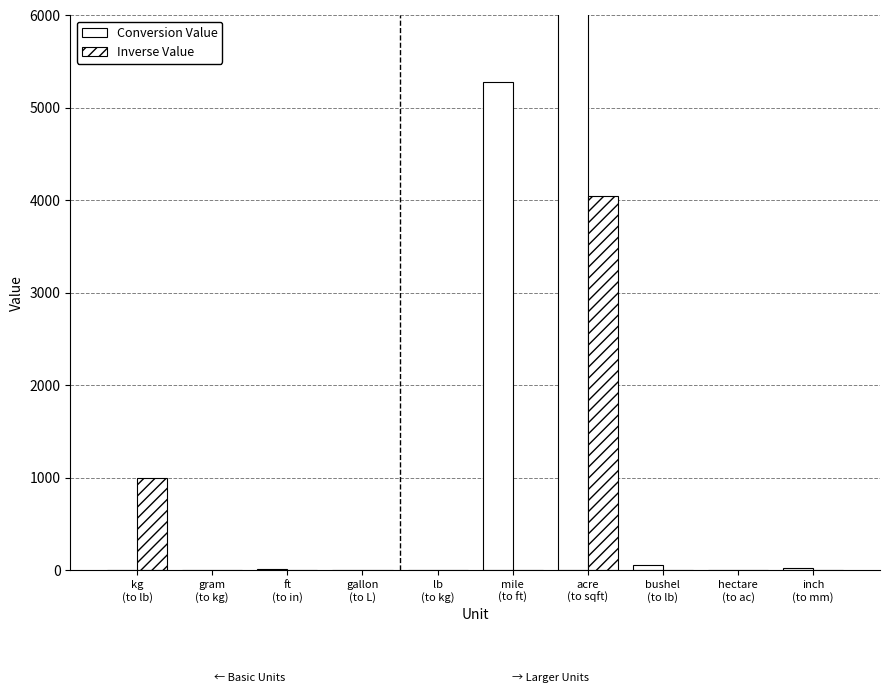

Is it true that Conversion Value equals 1.3 at kg
(to lb)?

False